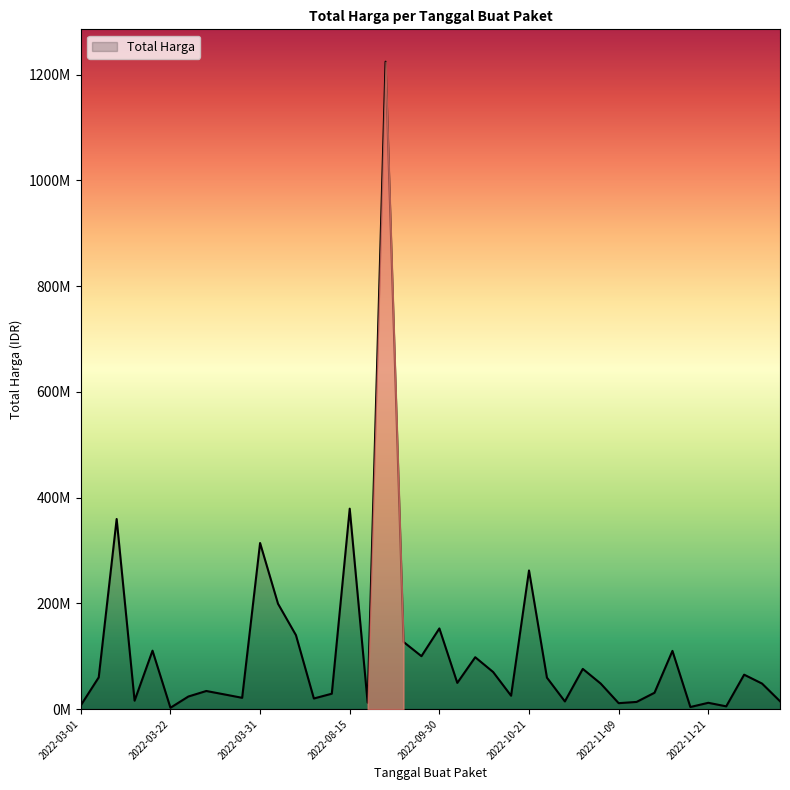

Does the chart display data point markers on the line(s)?

No